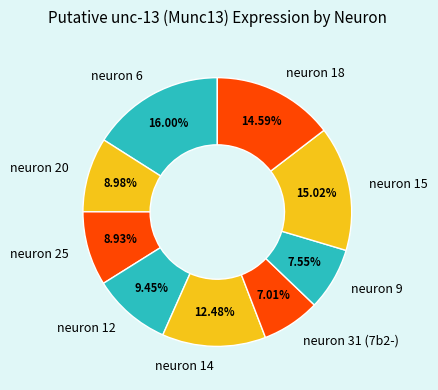

Do neuron 12 and neuron 14 together represent more than half of the pie?

No